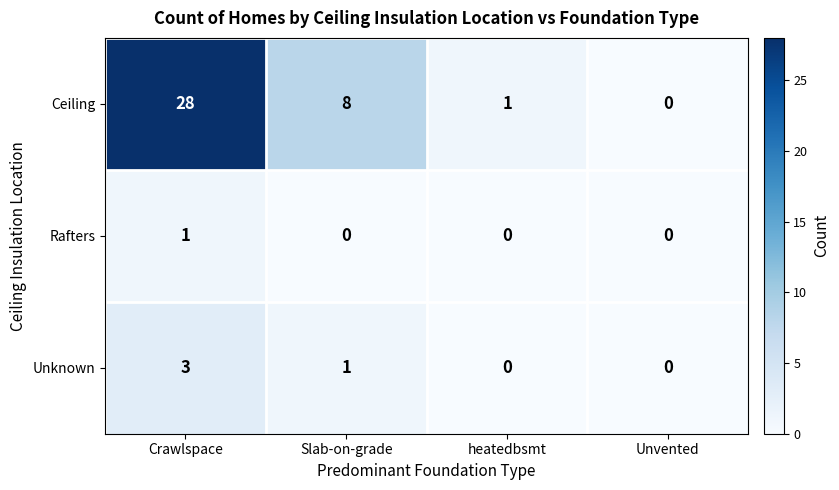

Reading left to right, extract all data points from this chart.

Ceiling: 28	8	1	0
Rafters: 1	0	0	0
Unknown: 3	1	0	0